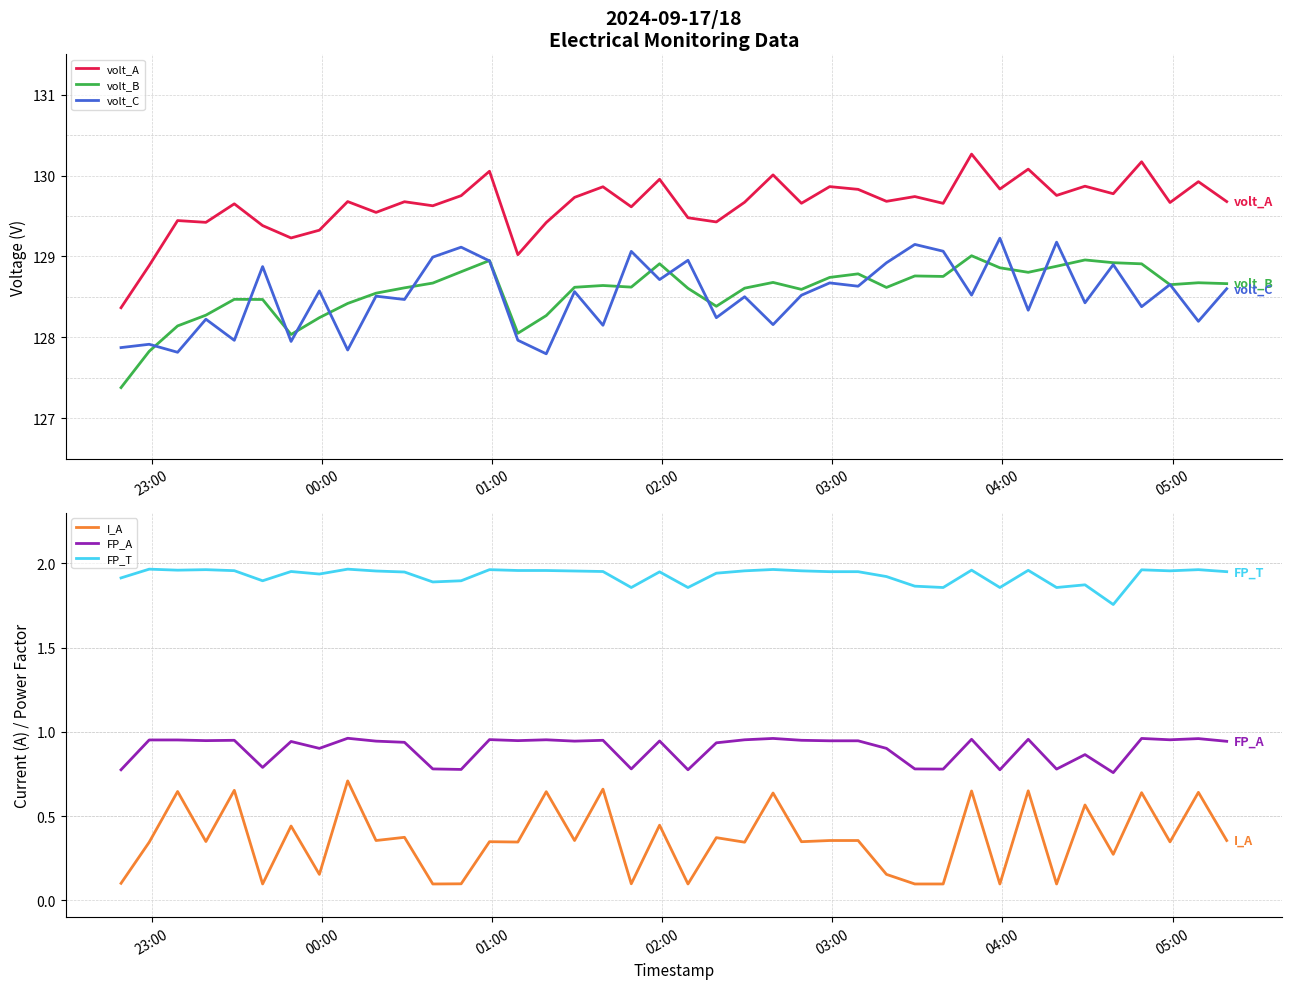

What is the maximum value for volt_C?

129.2